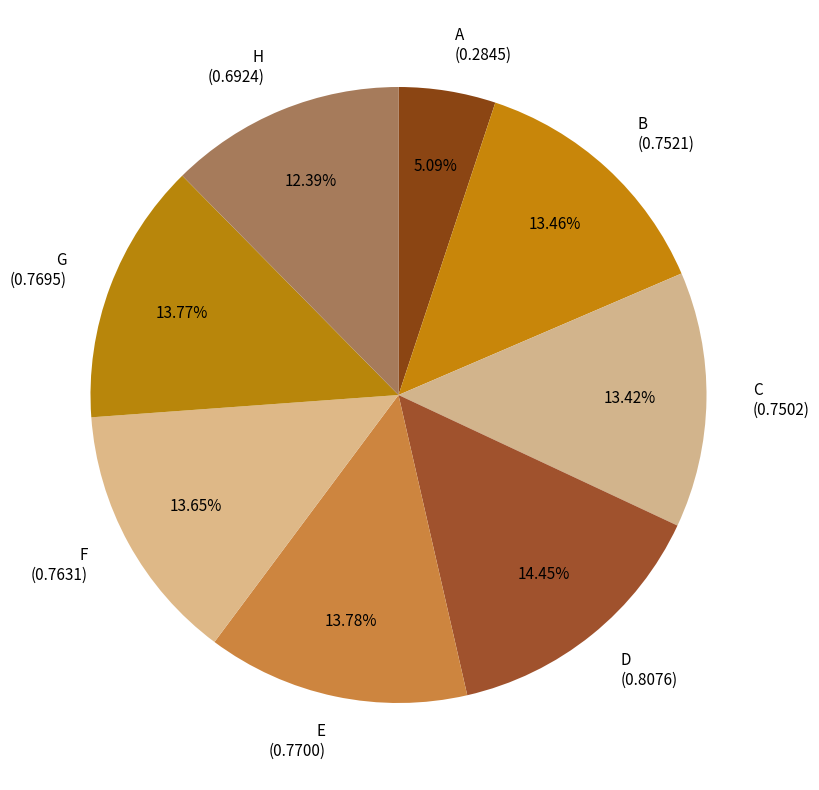

True or false: D accounts for 14% of the total.

True